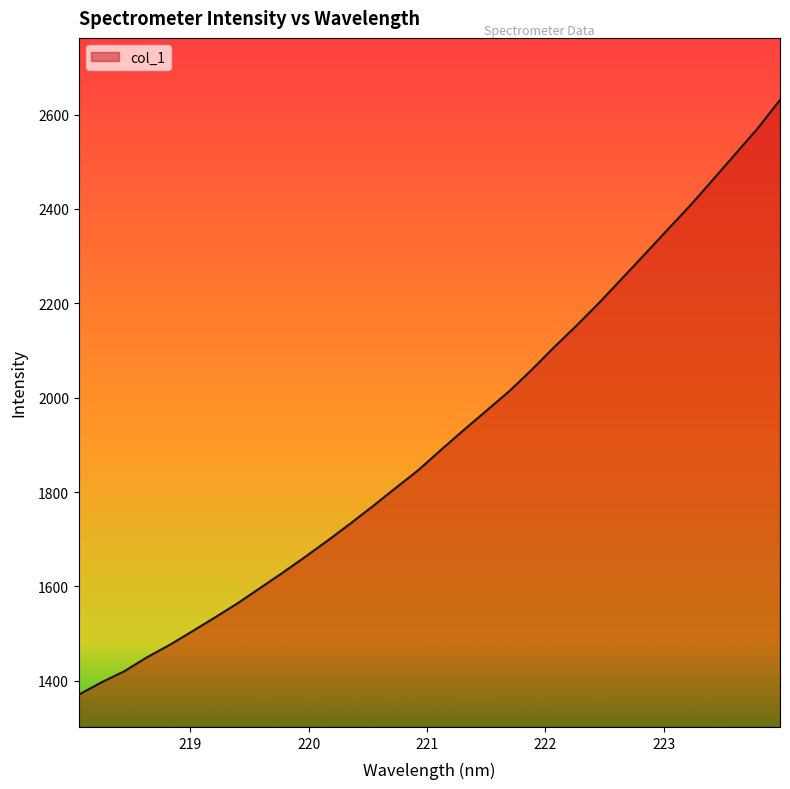

What is the difference between the maximum and minimum values?

1260.0